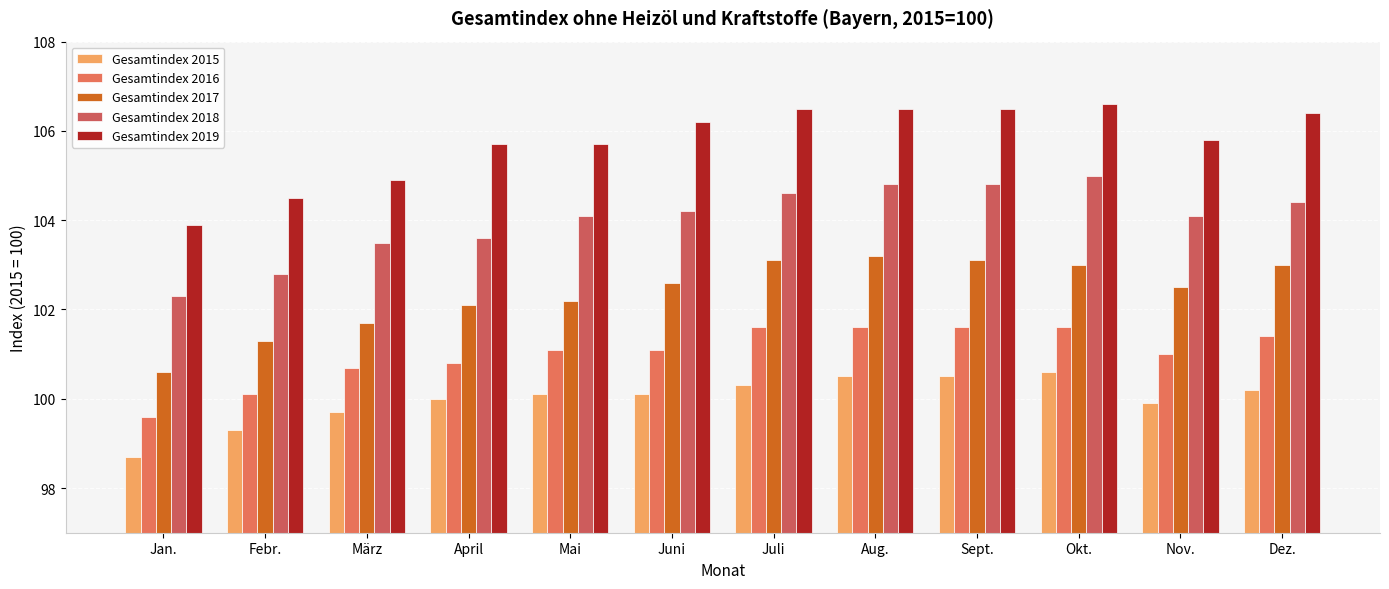

What value does the Gesamtindex 2019 series have at März?

104.9